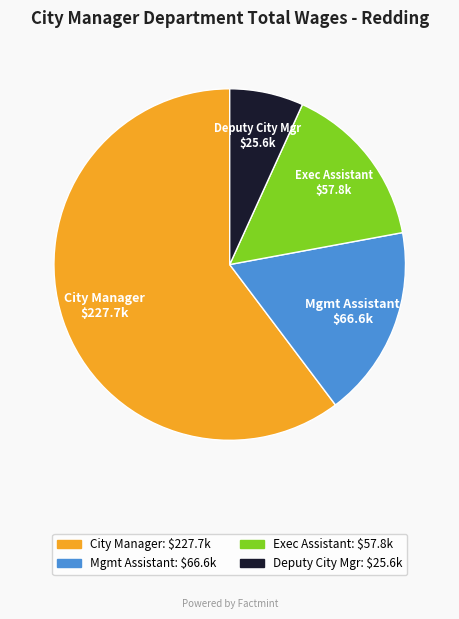

Is there a majority slice in this chart?

Yes